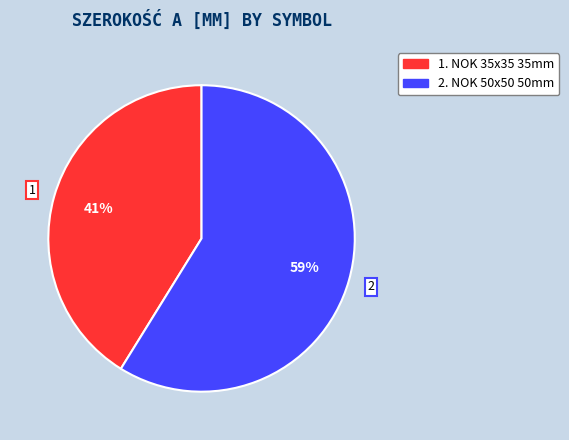

To the nearest percent, what is the average slice percentage?

50%